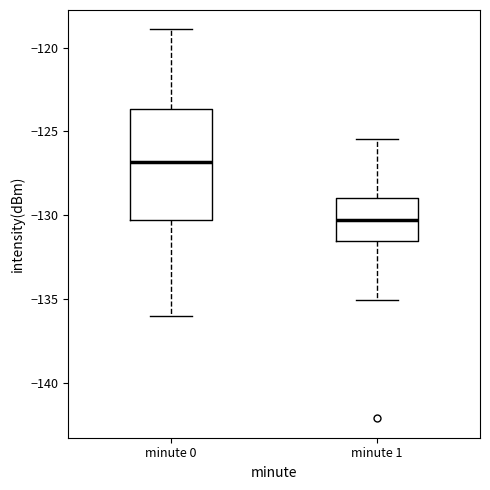

Which box has the highest median line?

minute 0